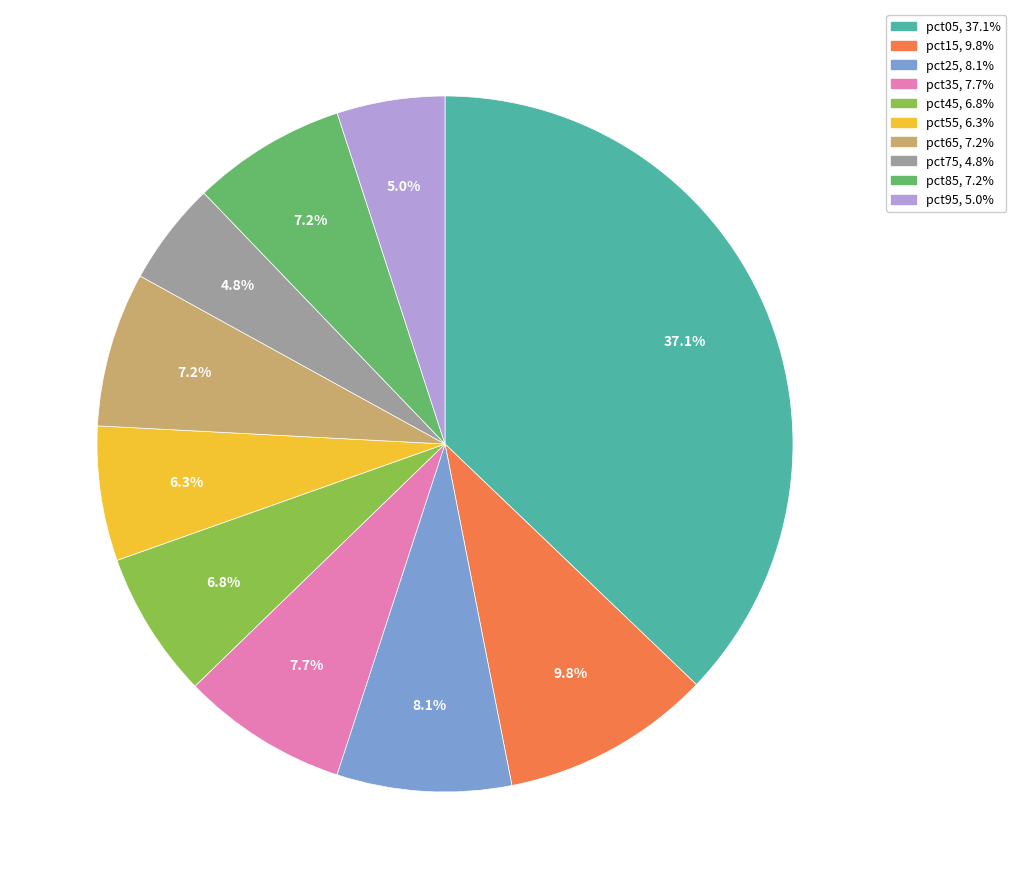

The pct05 slice represents 45% of the pie. True or false?

False